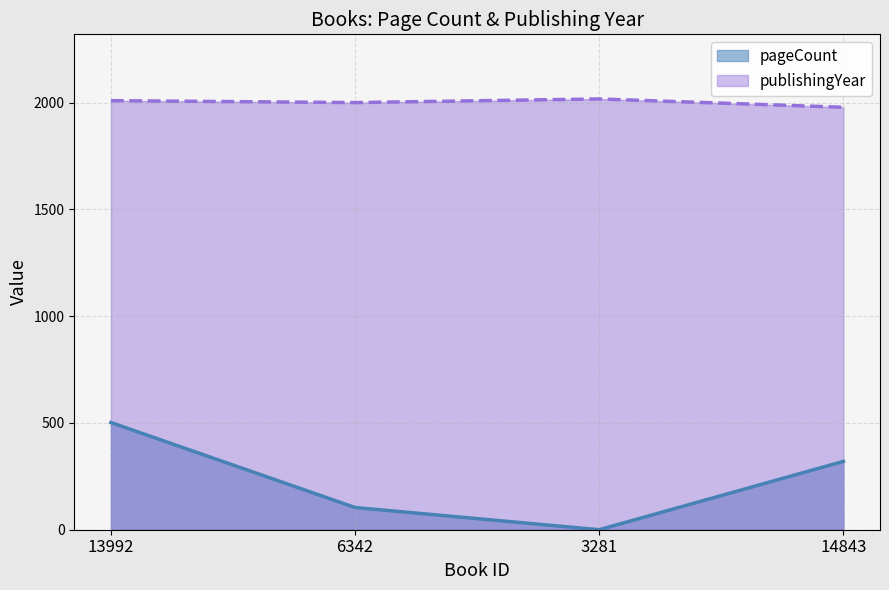

What value does the publishingYear series have at 3281, to the nearest 5?

2015